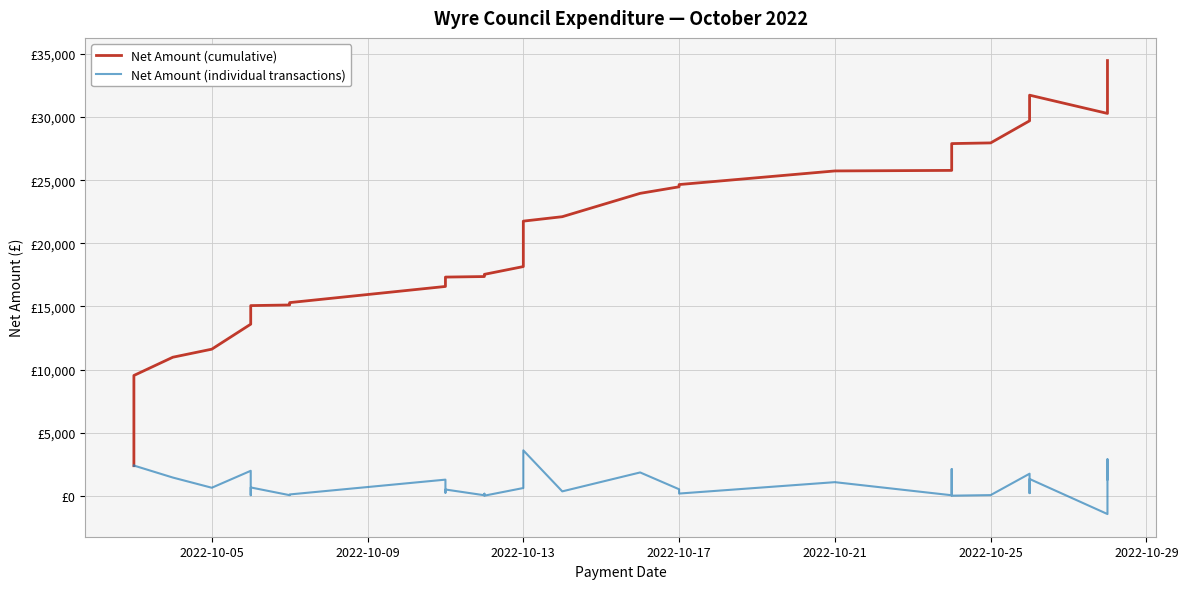

How many positive values does the Net Amount (individual transactions) series have?

39